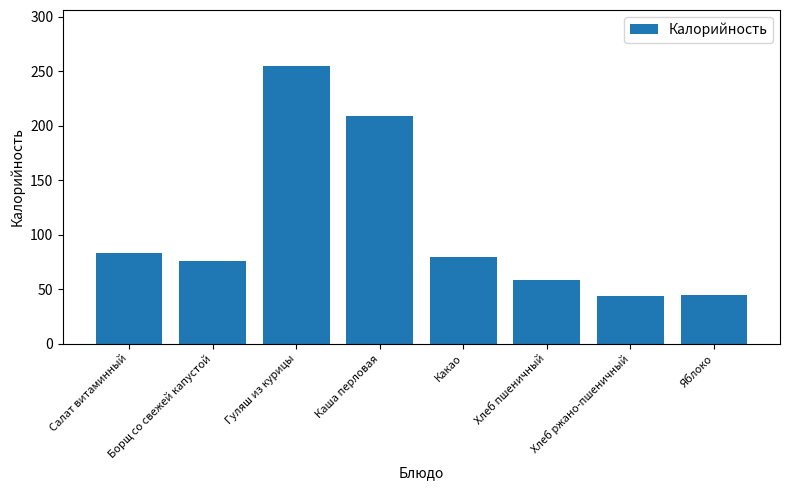

How many data points are less than 80?

4